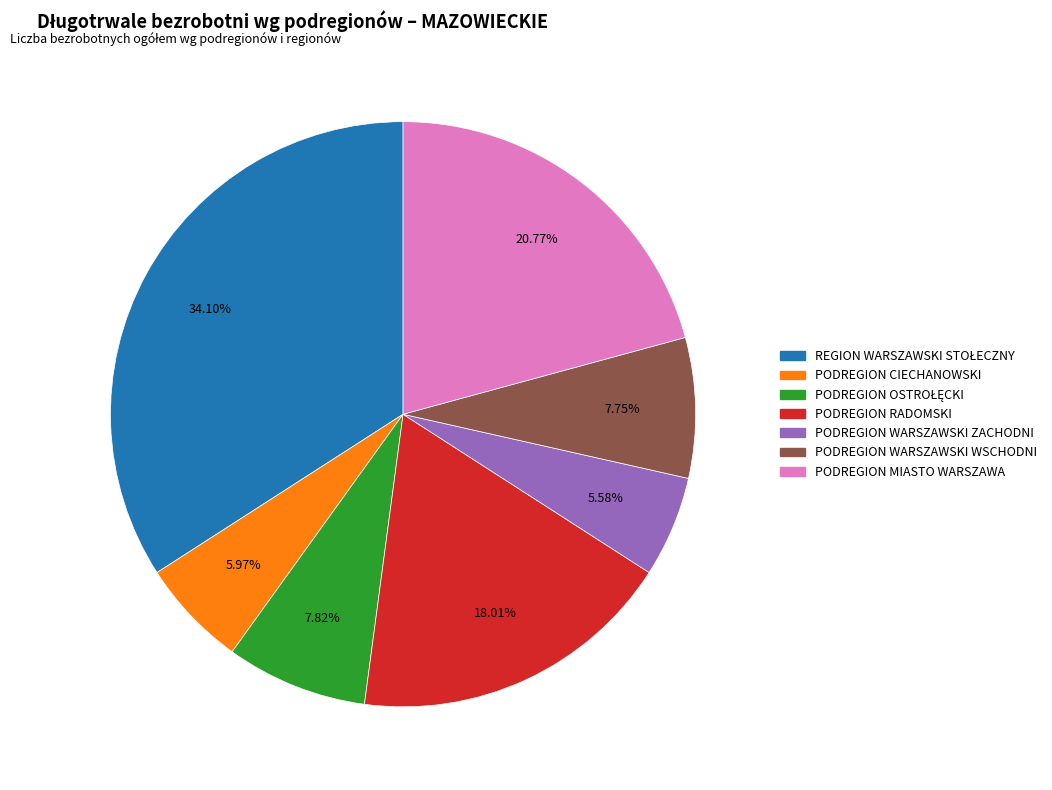

How many slices are in this pie chart?

7